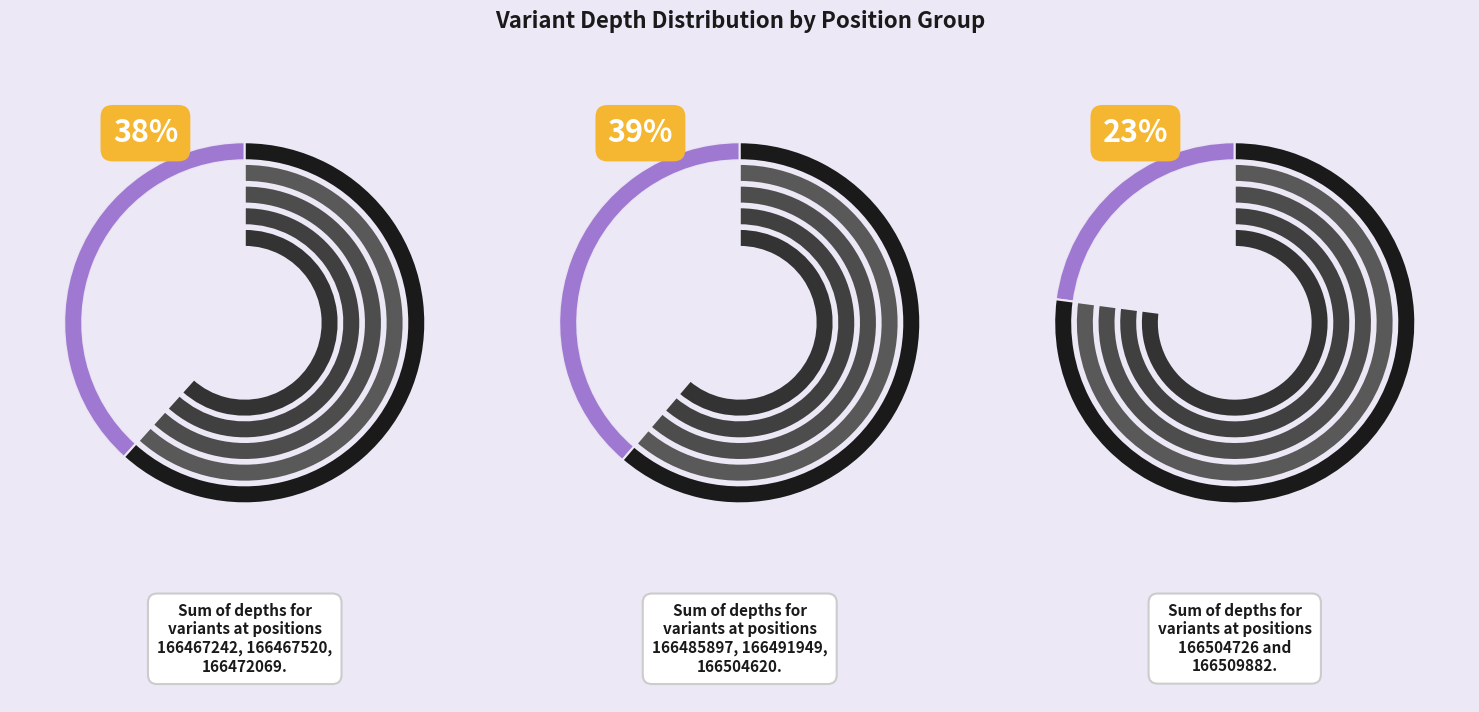

Do 166485897 and 166467242 together represent more than half of the pie?

No